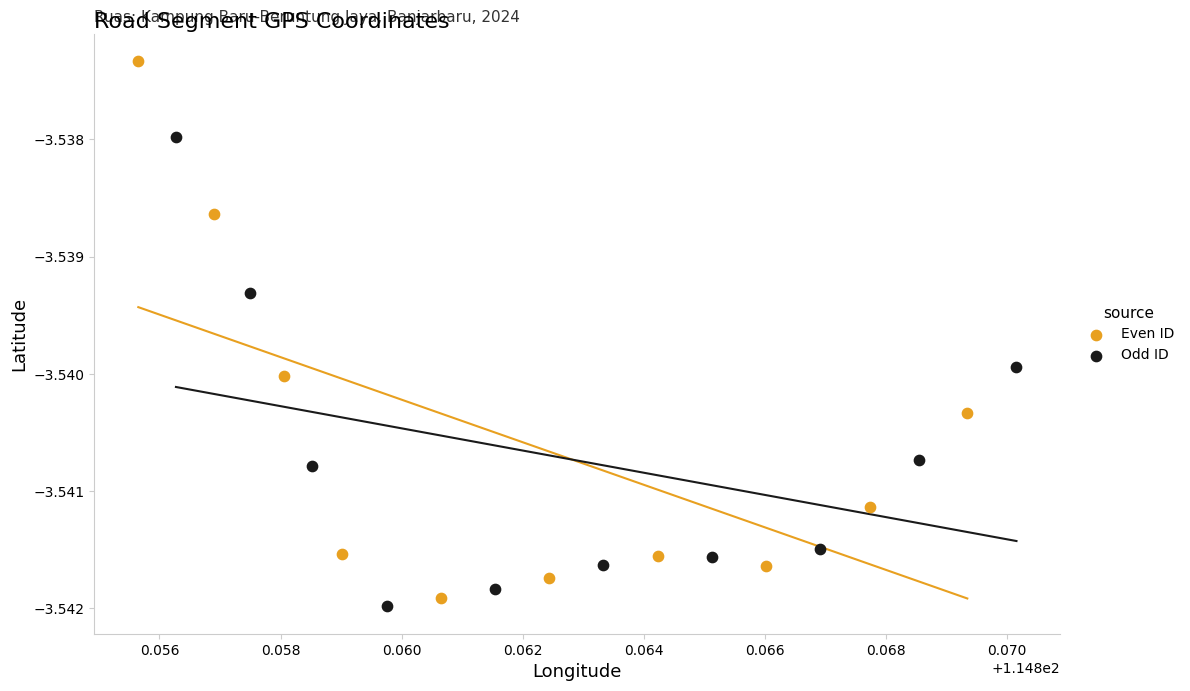

Which series contains the highest Y value?

Even ID